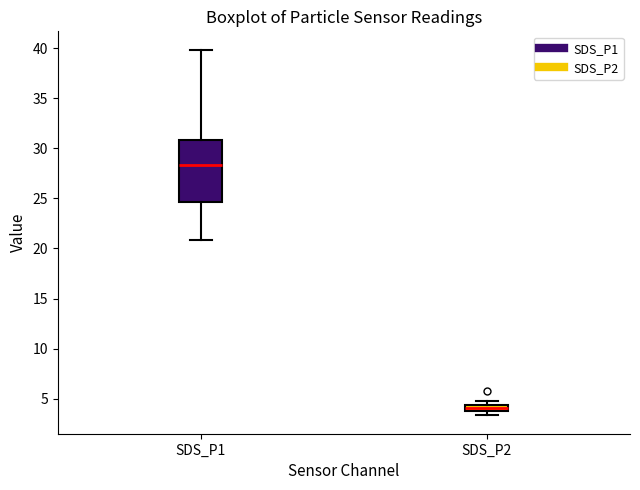

Which box has the lowest median line?

SDS_P2